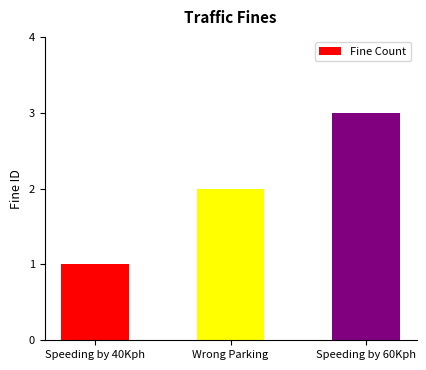

What is the sum of the values at Wrong Parking and Speeding by 60Kph?

5